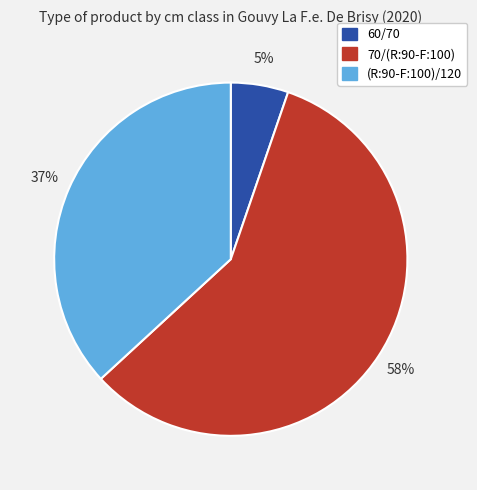

Is the sum of (R:90-F:100)/120 and 70/(R:90-F:100) greater than half?

Yes